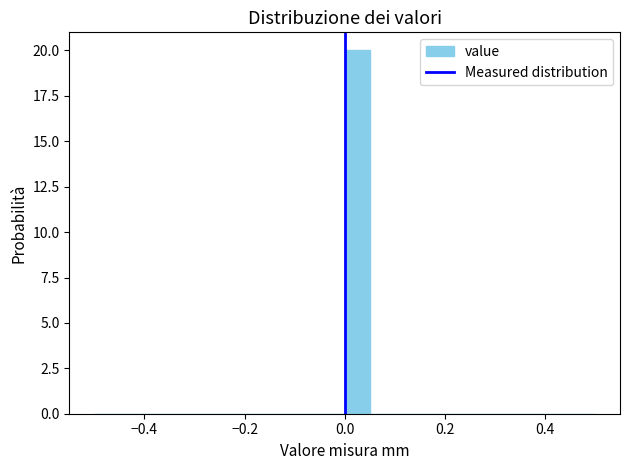

Read against the x-axis, roughly where is the centre of the tallest bar?

0.02